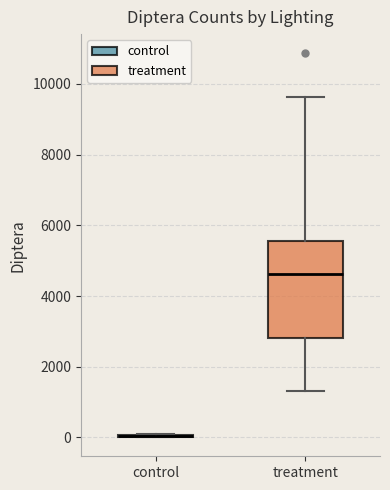

Reading left to right, transcribe this box plot: for each box, give where its median line is, the range the box spans, and where its two whiskers end, as read against the y-axis. The values are not printed on the chart, so give them approximately, as read against the axis.

control: box collapsed to a line at 0, whiskers 0 to 200
treatment: median 4600, box 2800 to 5600, whiskers 1400 to 9600